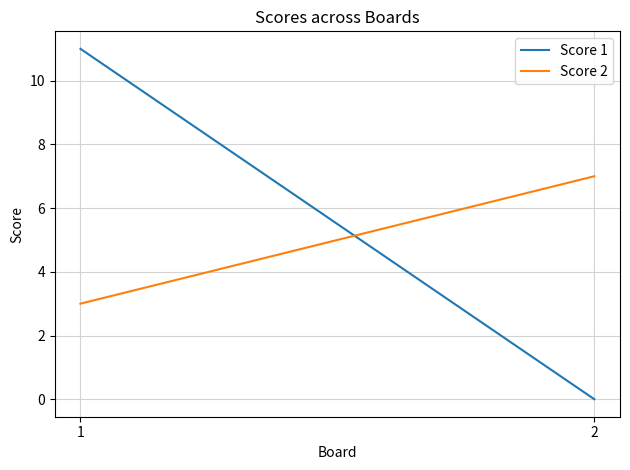

How many lines are shown in the chart?

2